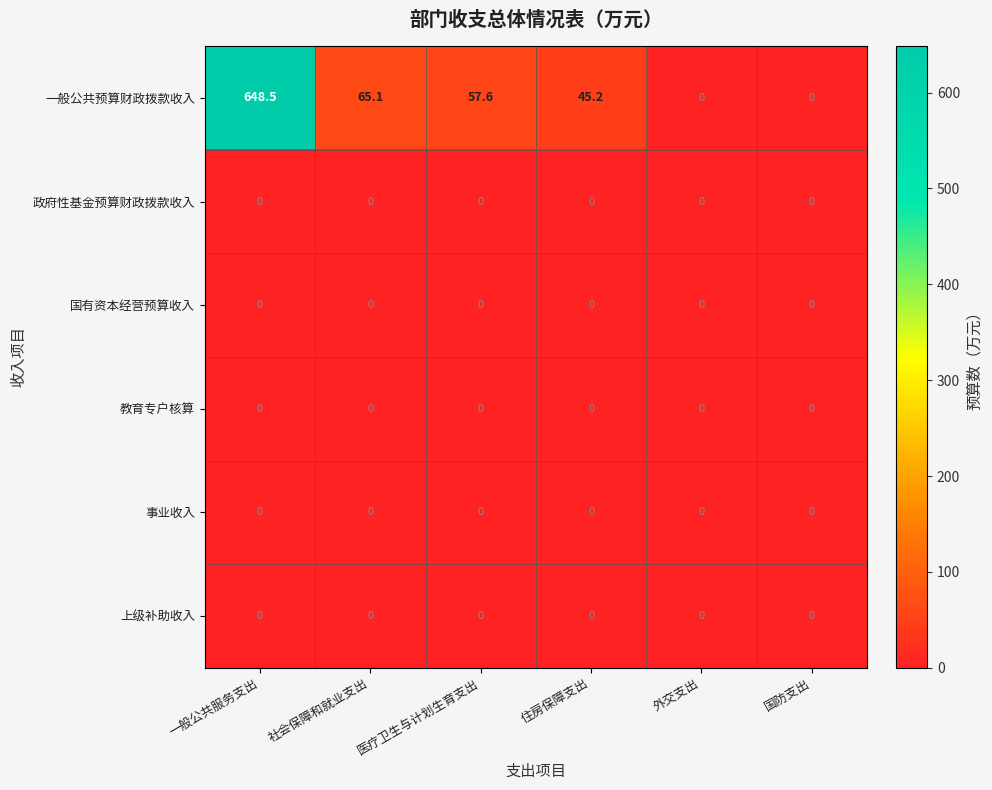

Which series has the largest range (max minus min)?

一般公共预算财政拨款收入